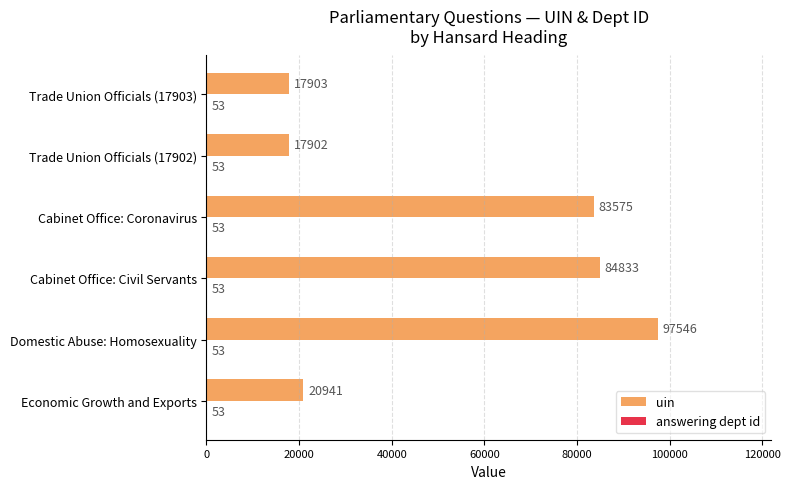

How many data points does each series have?

6